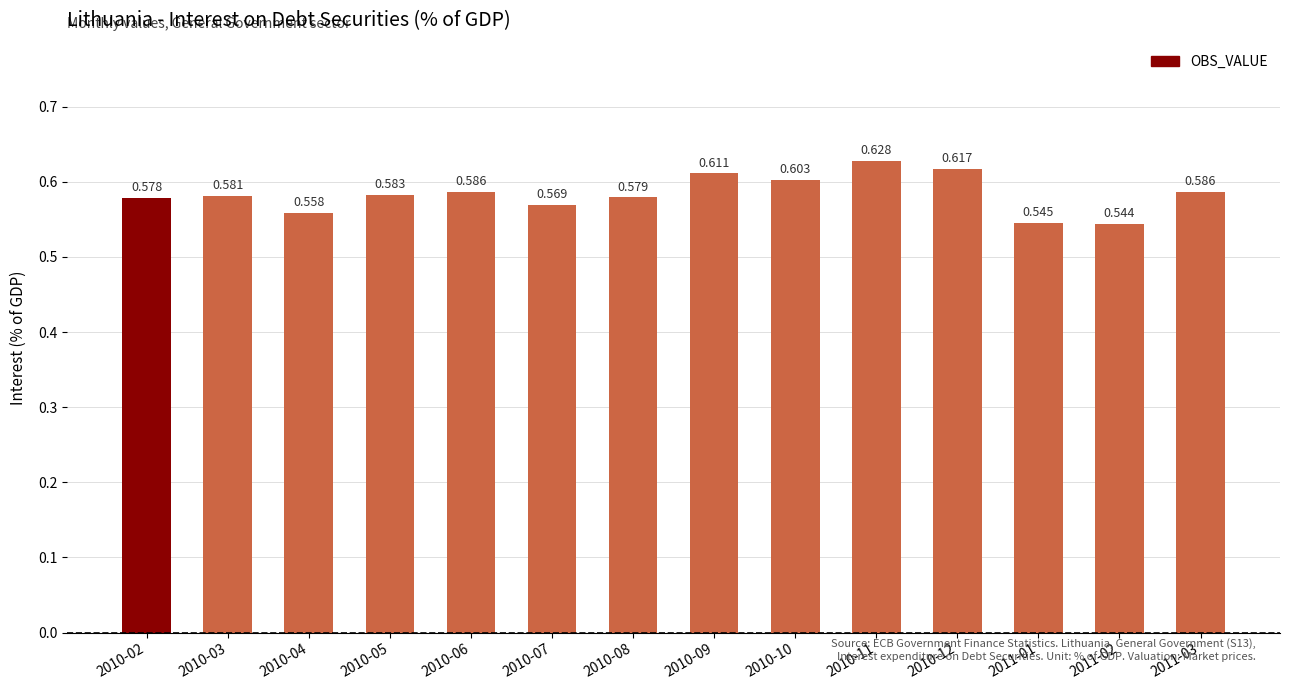

The chart shows a value of 0.6 at 2010-07. True or false?

True